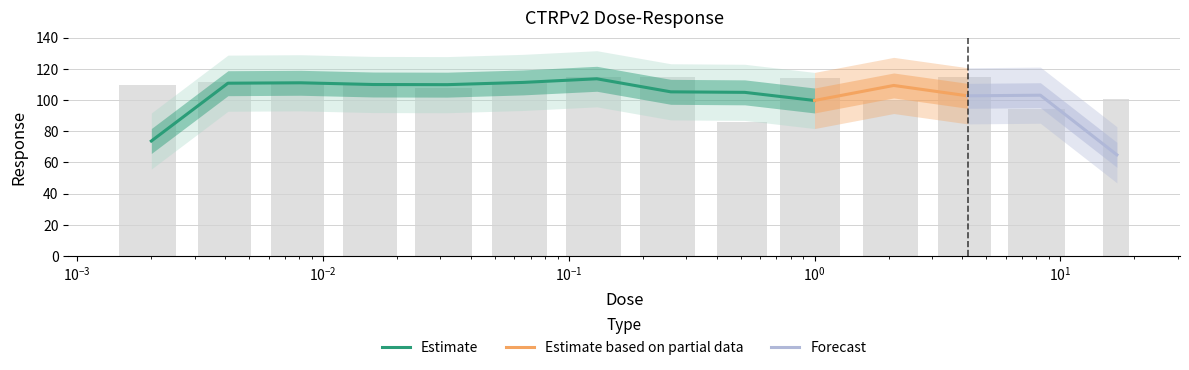

Does the chart contain stacked bars?

No